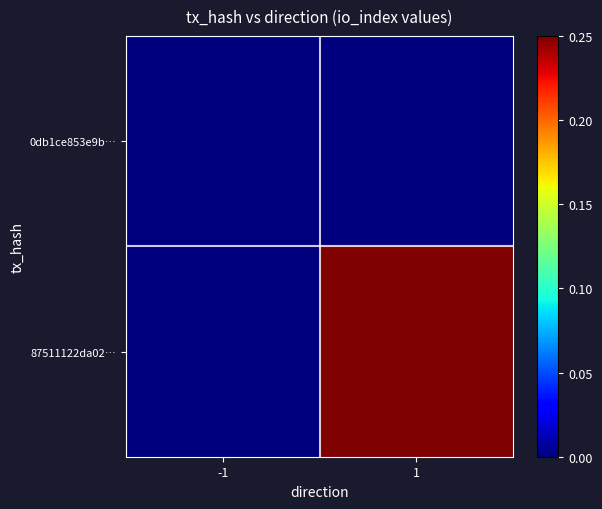

Reading right to left, extract all data points from this chart.

0db1ce853e9b…: 1=0.0	-1=0.0
87511122da02…: 1=1.0	-1=0.0